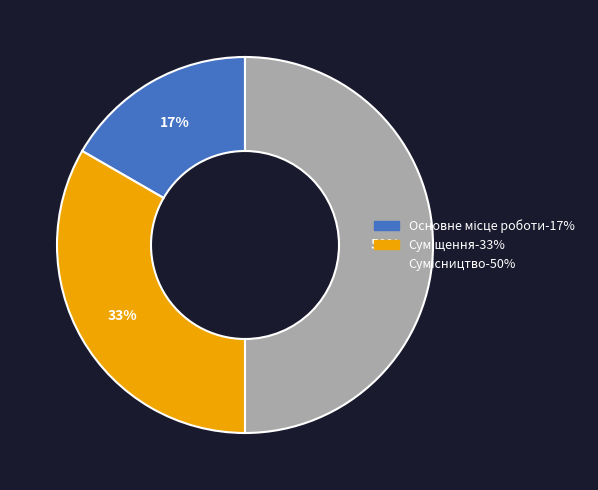

How many segments does this pie chart have?

3